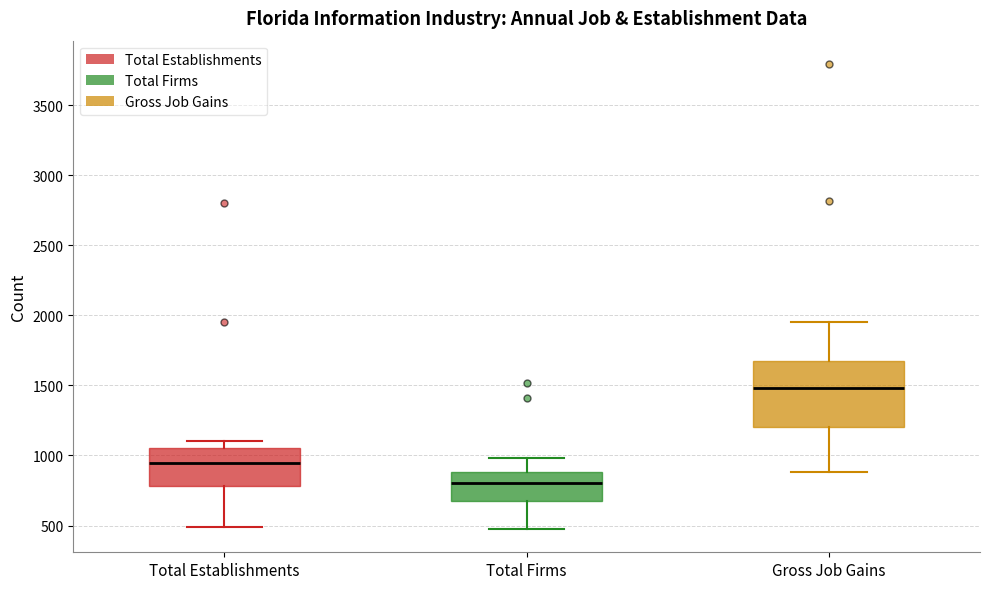

Which box has the lowest median line?

Total Firms